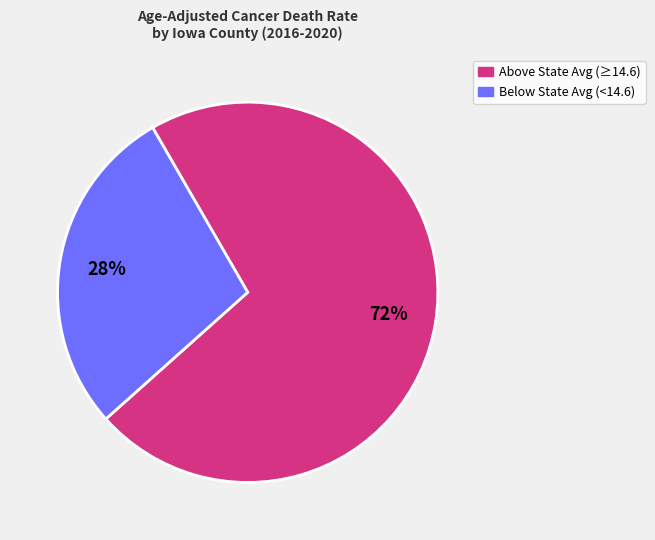

Which slice is the smallest?

28%